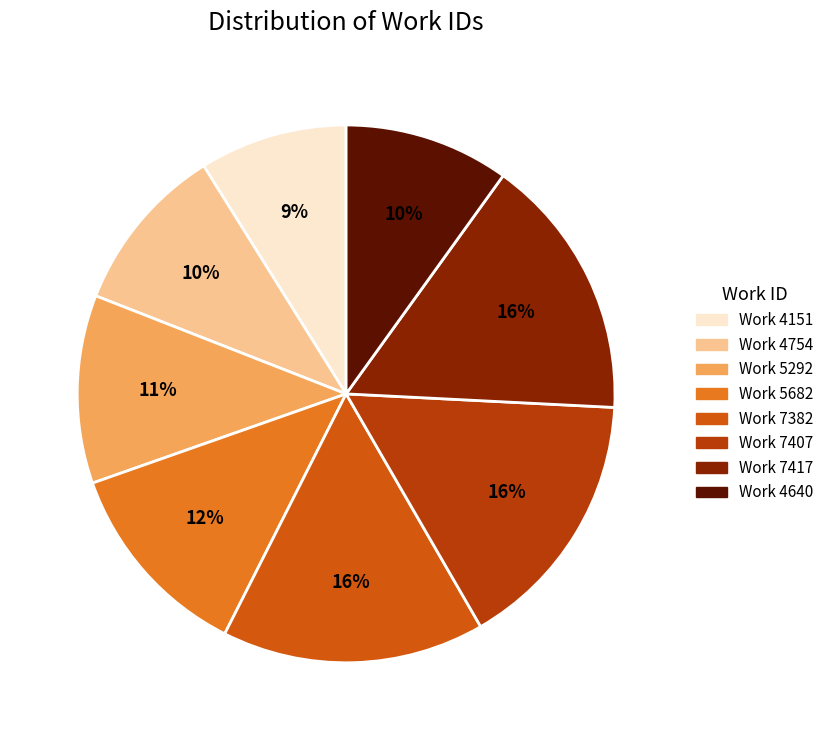

Approximately how many times larger is the value at Work 4640 compared to Work 7382?

0.6